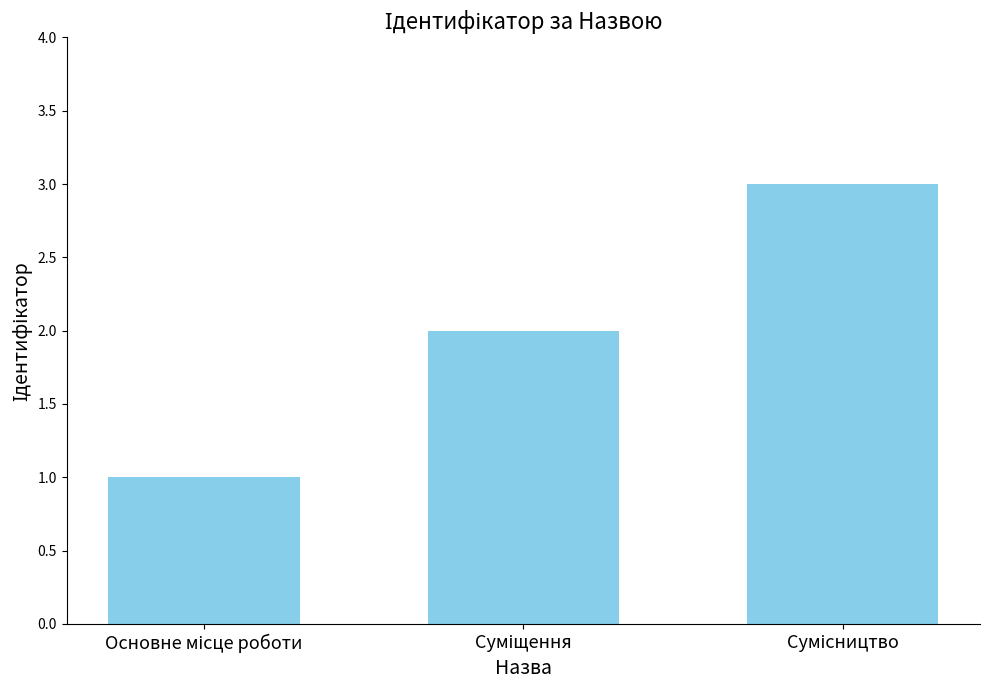

Are the bars grouped side by side (vs. stacked)?

No